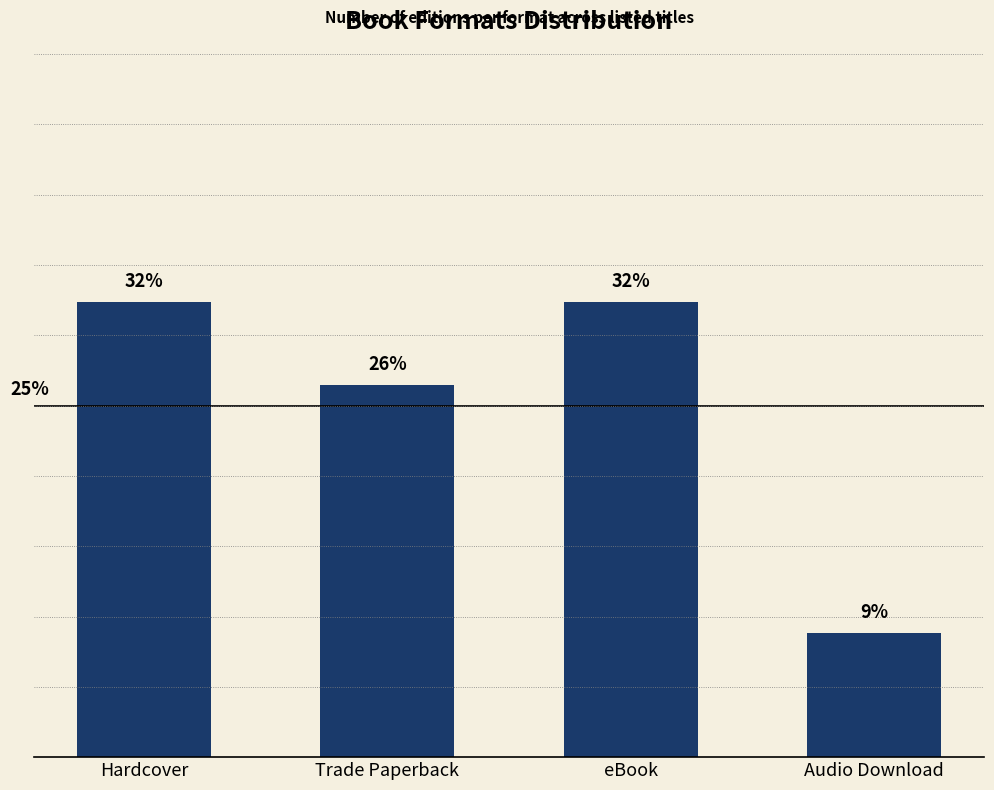

What is the sum of the values at Hardcover and Trade Paperback?

58.8